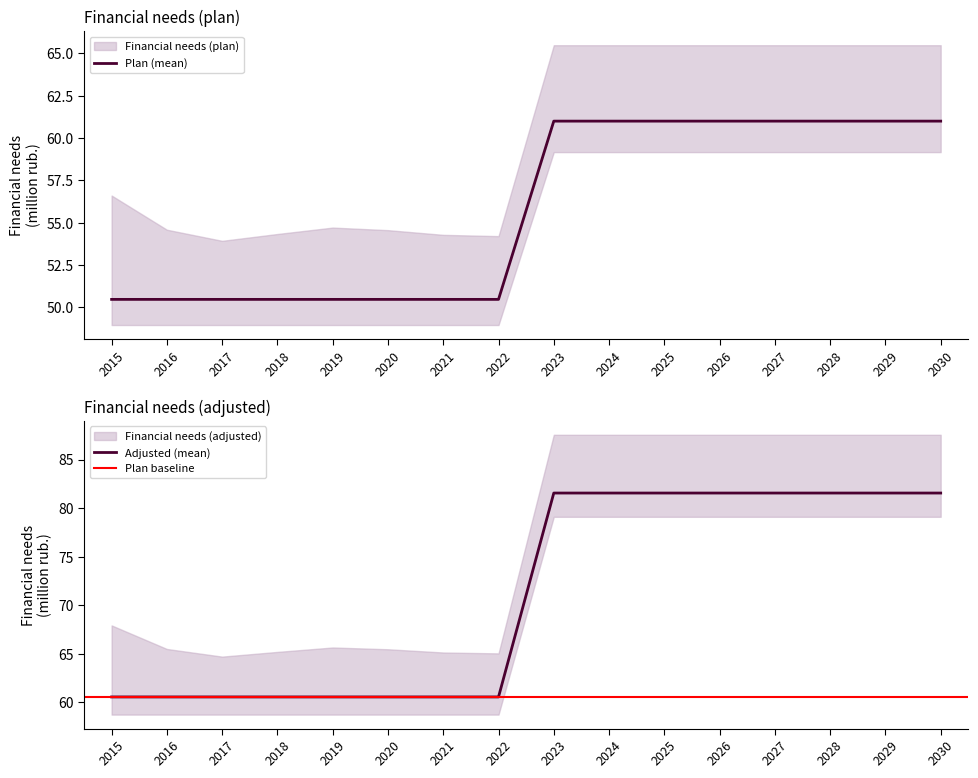

True or false: Financial needs (adjusted) and Financial needs (plan) cross at least once.

False